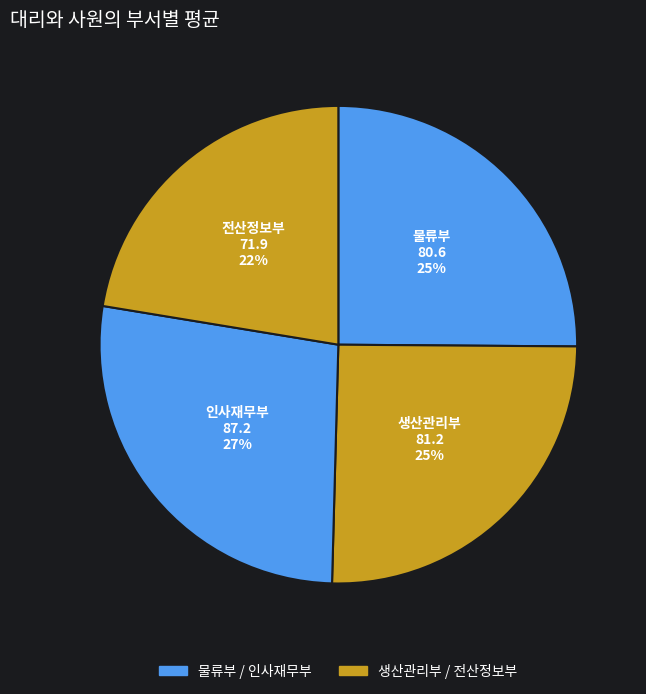

Is it true that 물류부 is 25% of the pie?

True